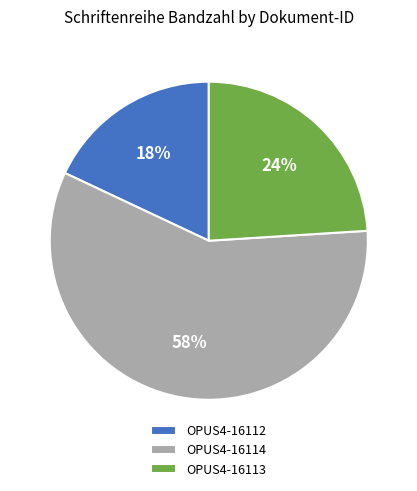

Does OPUS4-16113 represent more than half of the total?

No